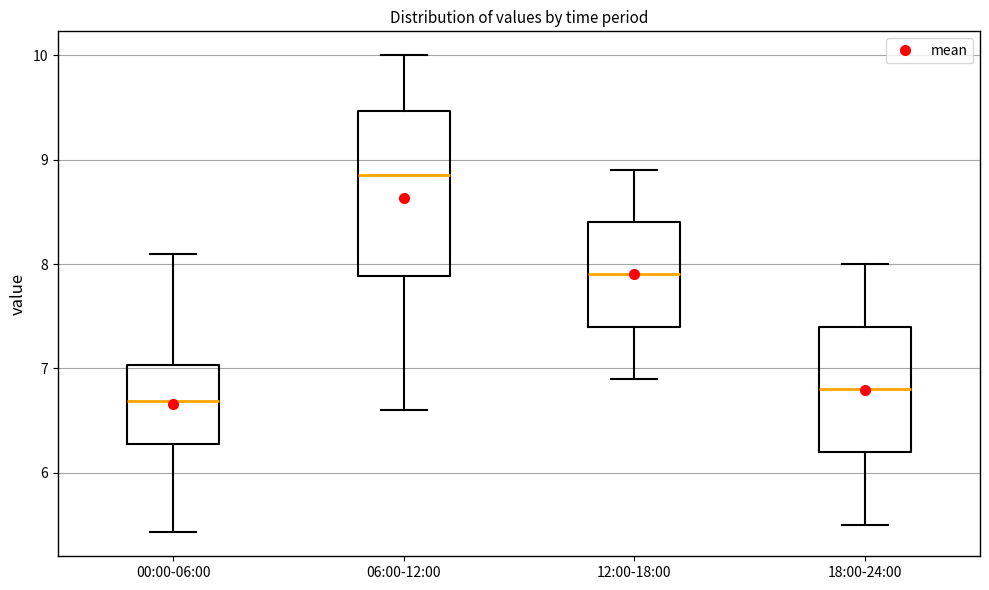

Comparing the boxes themselves (not the whiskers), which one is the tallest?

06:00-12:00